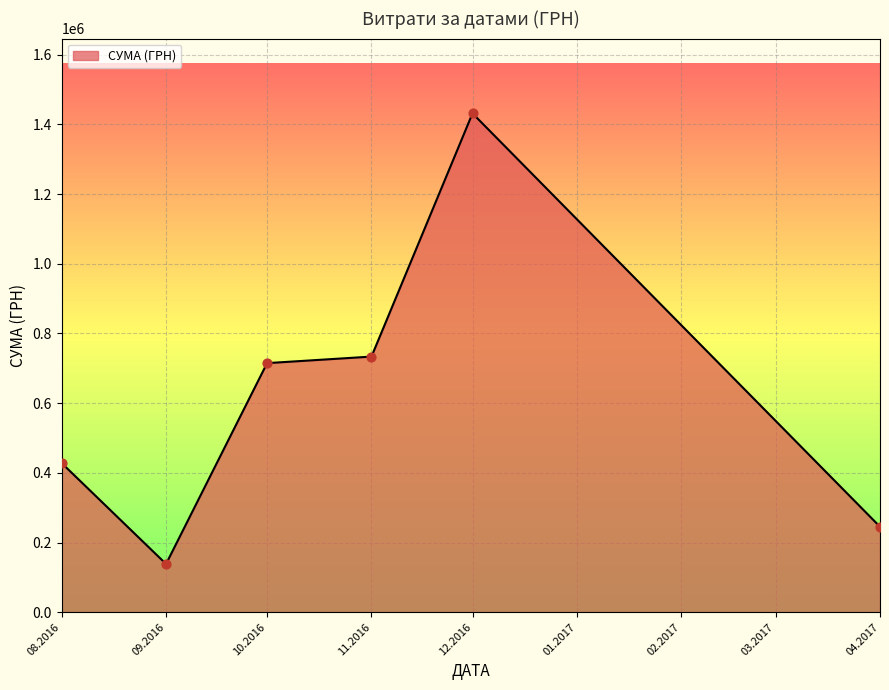

Approximately how many times larger is the value at 10.2016 compared to 11.2016?

1.0